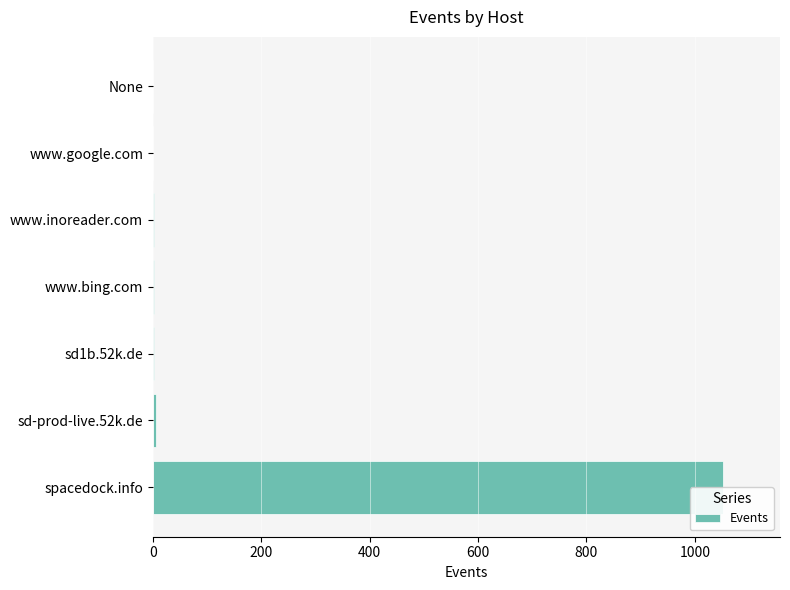

The chart shows a value of 9 at sd-prod-live.52k.de. True or false?

False